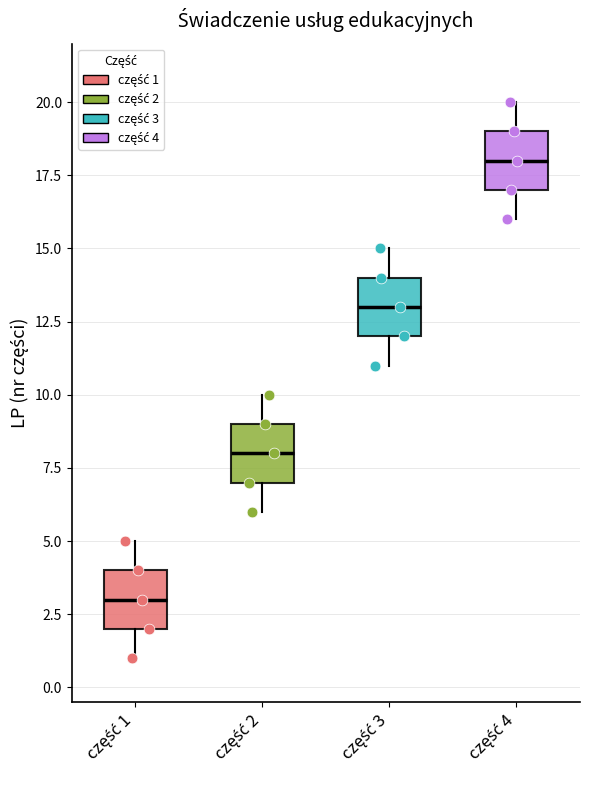

Reading left to right, transcribe this box plot: for each box, give where its median line is, the range the box spans, and where its two whiskers end, as read against the y-axis. The values are not printed on the chart, so give them approximately, as read against the axis.

część 1: median 3, box 2 to 4, whiskers 1 to 5
część 2: median 8, box 7 to 9, whiskers 6 to 10
część 3: median 13, box 12 to 14, whiskers 11 to 15
część 4: median 18, box 17 to 19, whiskers 16 to 20